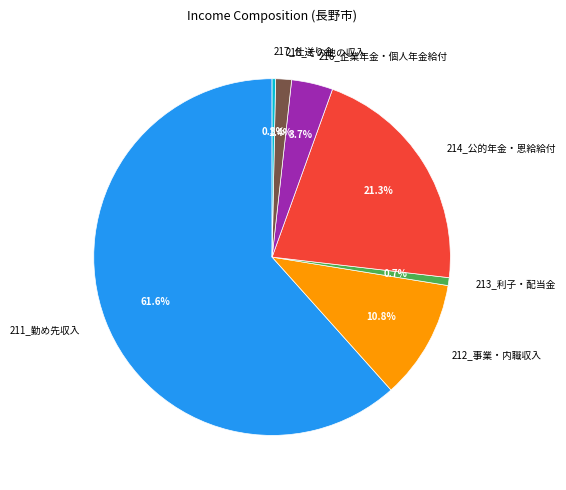

Which category has the biggest portion of the pie?

211_勤め先収入